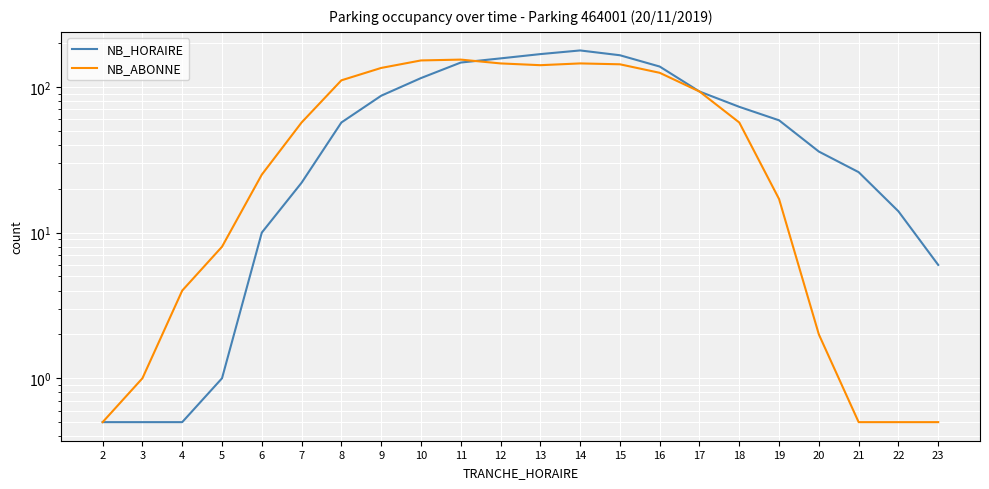

Reading left to right, what are all the values shown in this chart?

NB_HORAIRE: 0.5	0.5	0.5	1.0	10.0	22.0	57.0	87.0	115.0	147.0	157.0	168.0	178.0	165.0	138.0	93.0	73.0	59.0	36.0	26.0	14.0	6.0
NB_ABONNE: 0.5	1.0	4.0	8.0	25.0	57.0	111.0	135.0	152.0	154.0	145.0	141.0	145.0	143.0	125.0	93.0	57.0	17.0	2.0	0.5	0.5	0.5